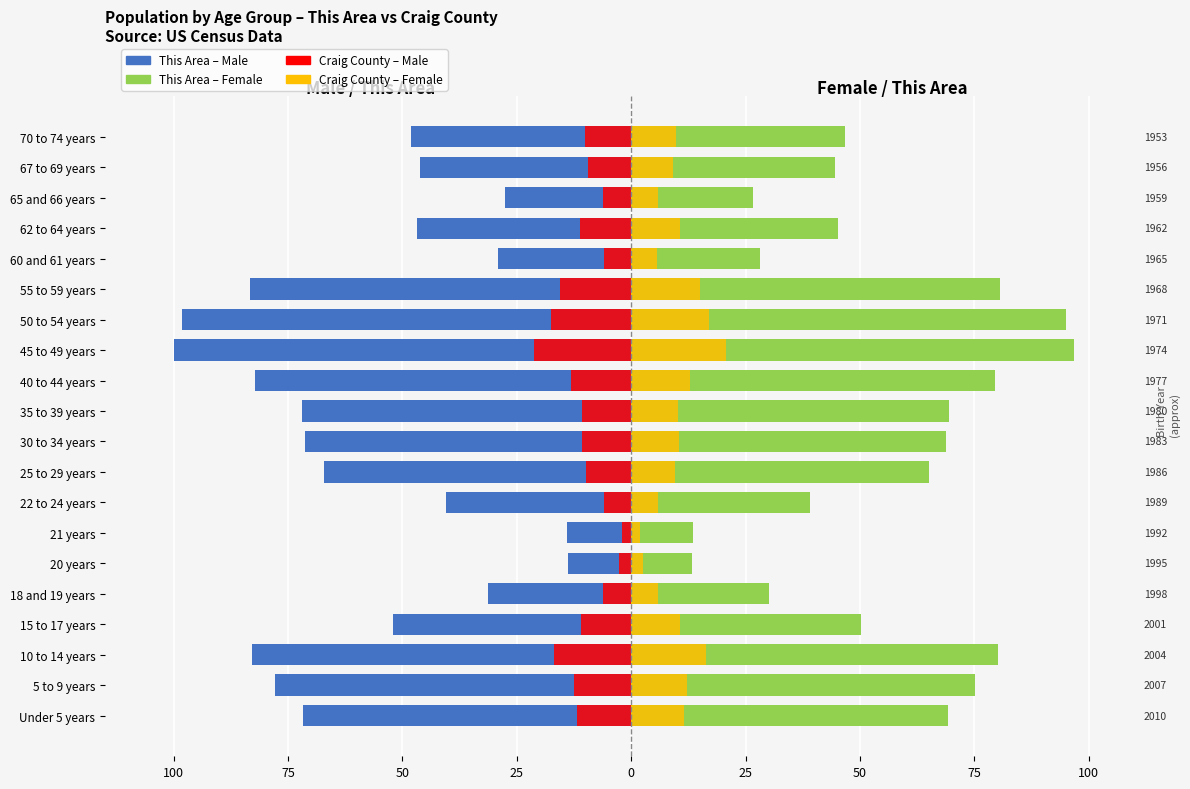

Between 18 and 19 years and 22 to 24 years, which series saw the biggest shift?

This Area (Male)